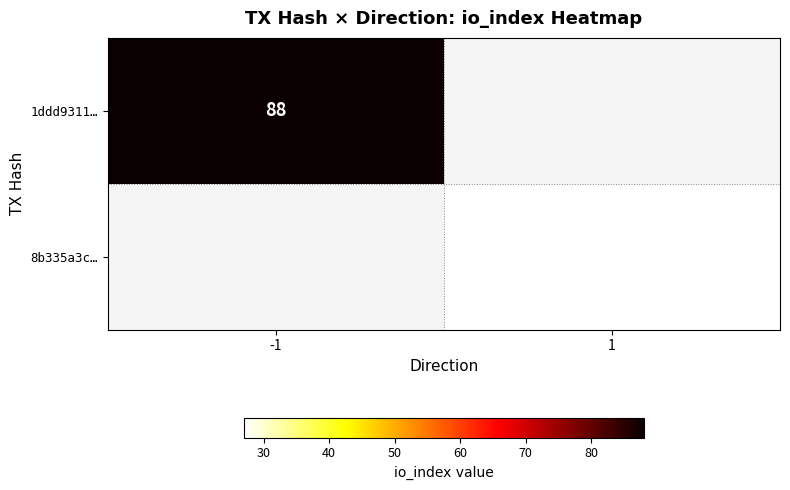

Between 1 and -1, which is larger?

-1